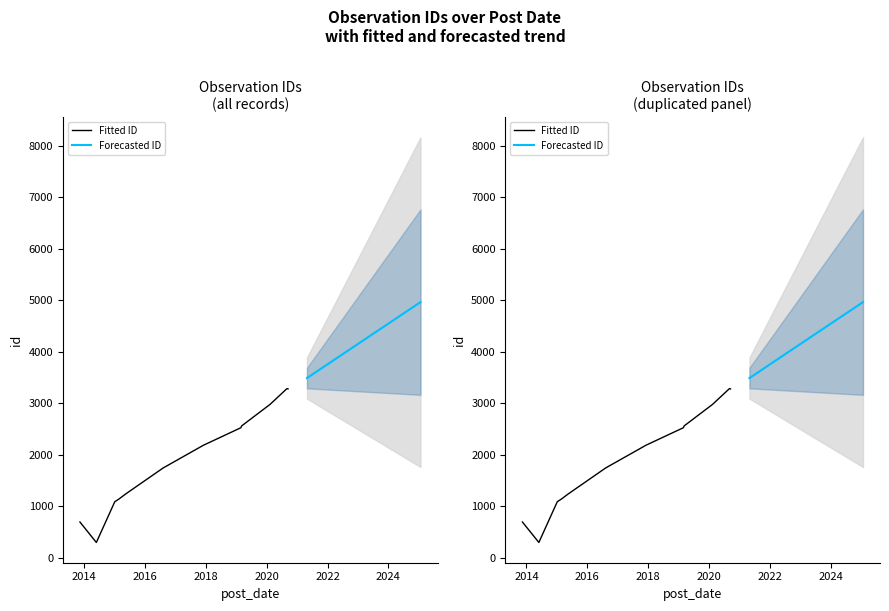

Rank the categories by value from highest to lowest.

2020-09-14, 2020-09-01, 2020-02-11, 2019-03-08, 2019-02-26, 2017-12-04, 2016-08-08, 2015-05-18, 2015-02-23, 2015-01-06, 2014-05-30, 2013-11-14